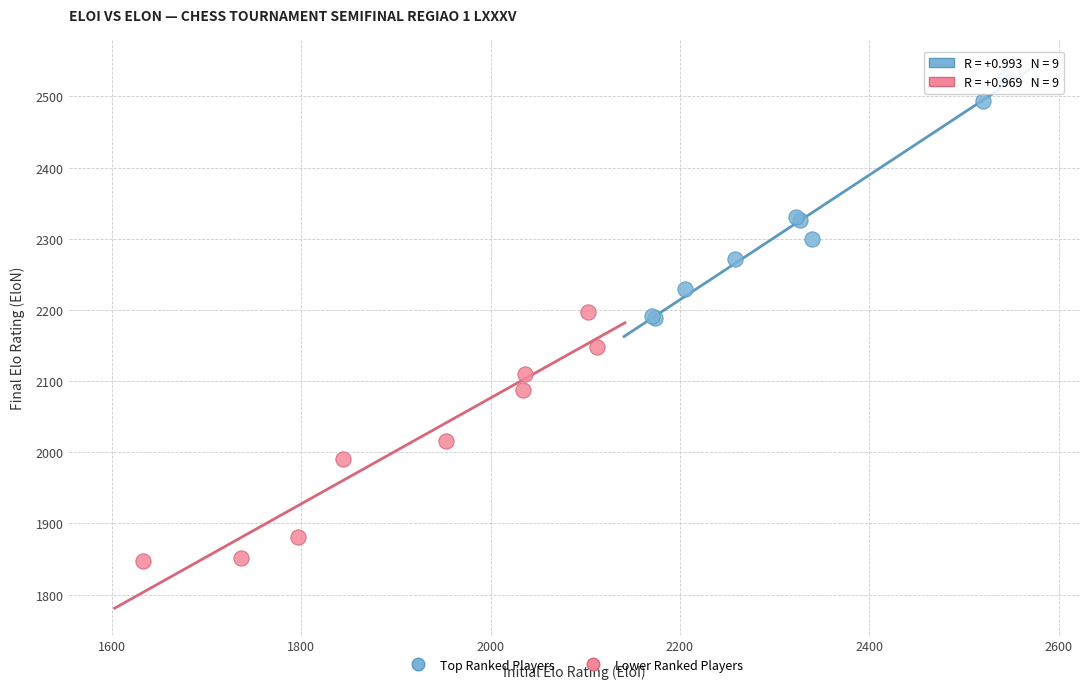

Which series contains the highest Y value?

Top Ranked Players